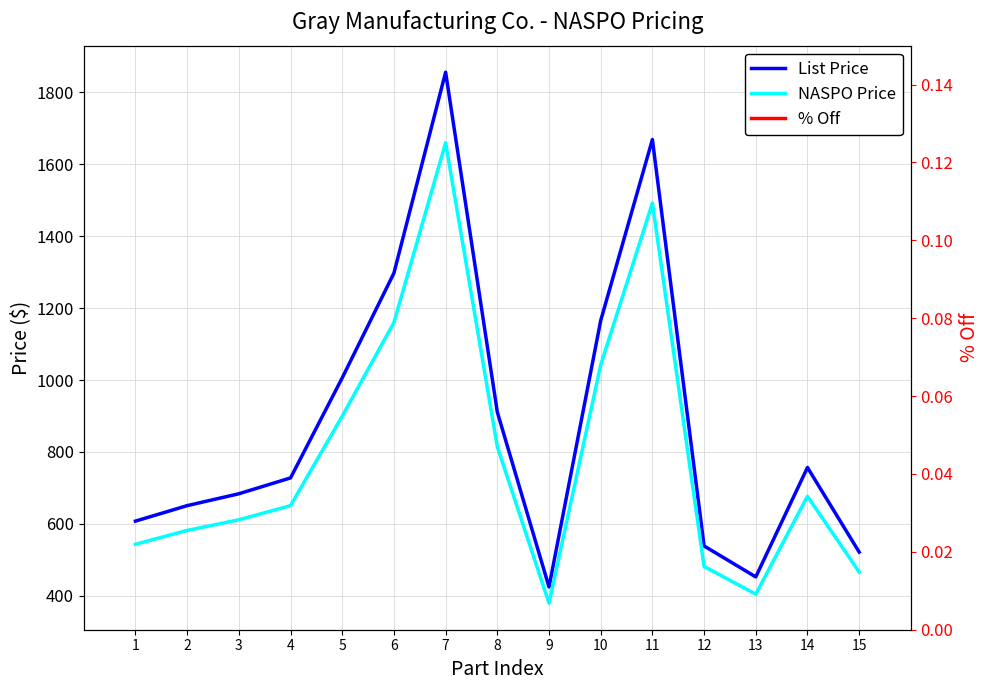

Is it true that List Price equals 1855.0 at 7?

True